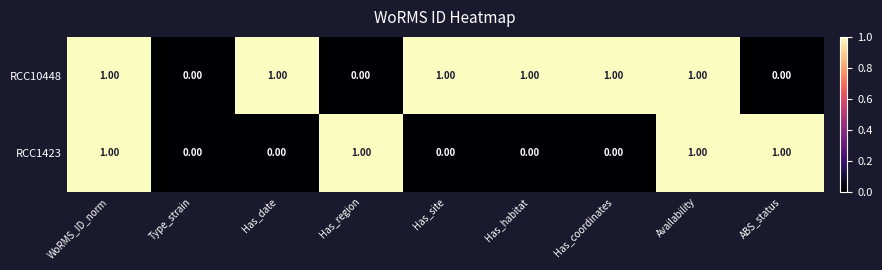

Rank the series at Has_coordinates from lowest to highest value.

RCC1423, RCC10448